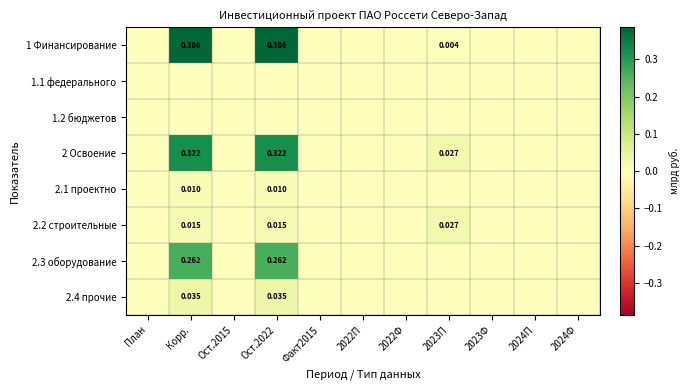

How many values in 2.4 прочие are above zero?

2